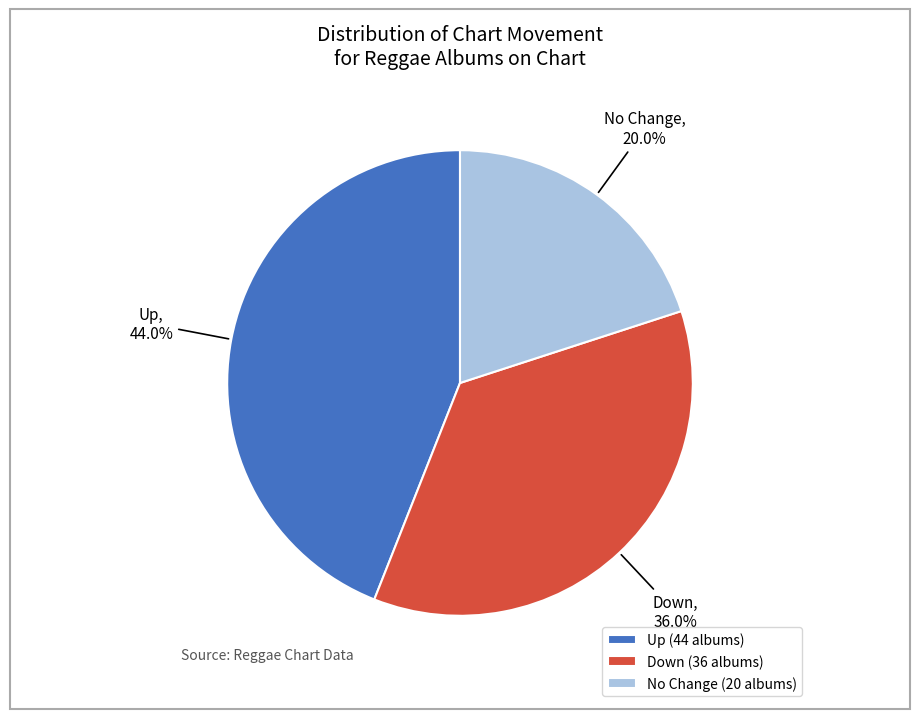

What is the ratio of the value at Down to the value at No Change?

1.8